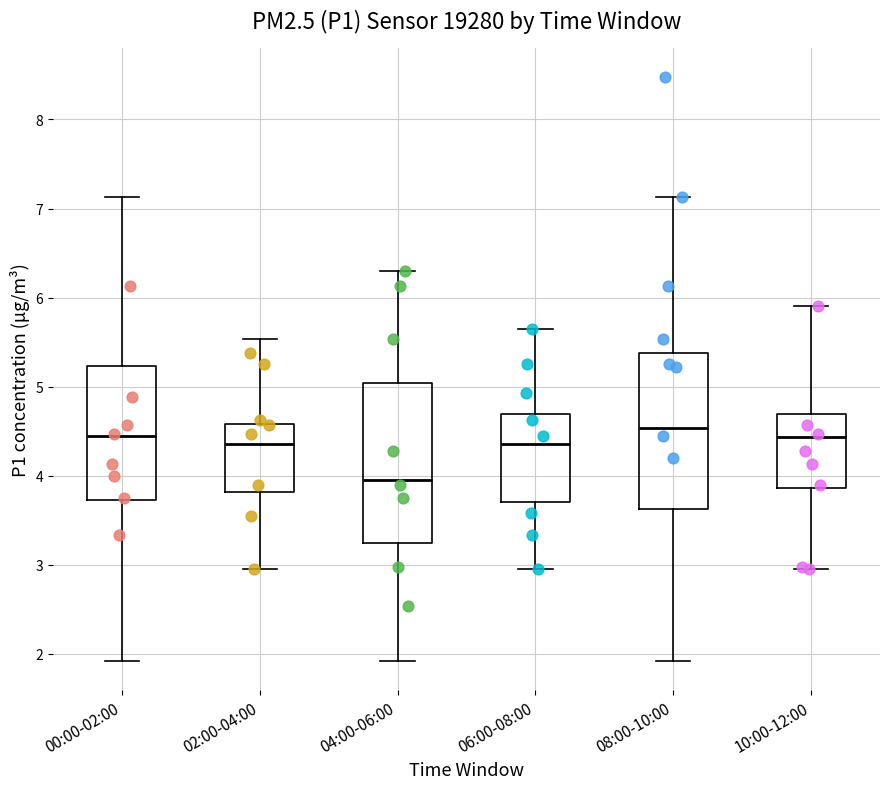

Where is the upper edge of the box for 06:00-08:00 on the y-axis? The values are not printed on the chart, so give them approximately, as read against the axis.

4.7